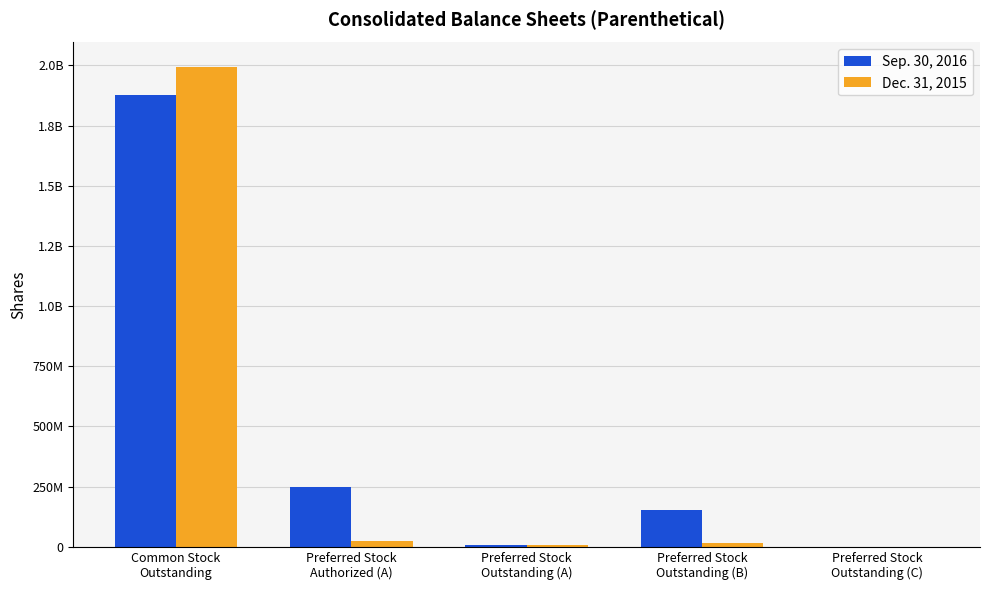

What is the difference between the highest and lowest values at Common Stock
Outstanding?

116950000